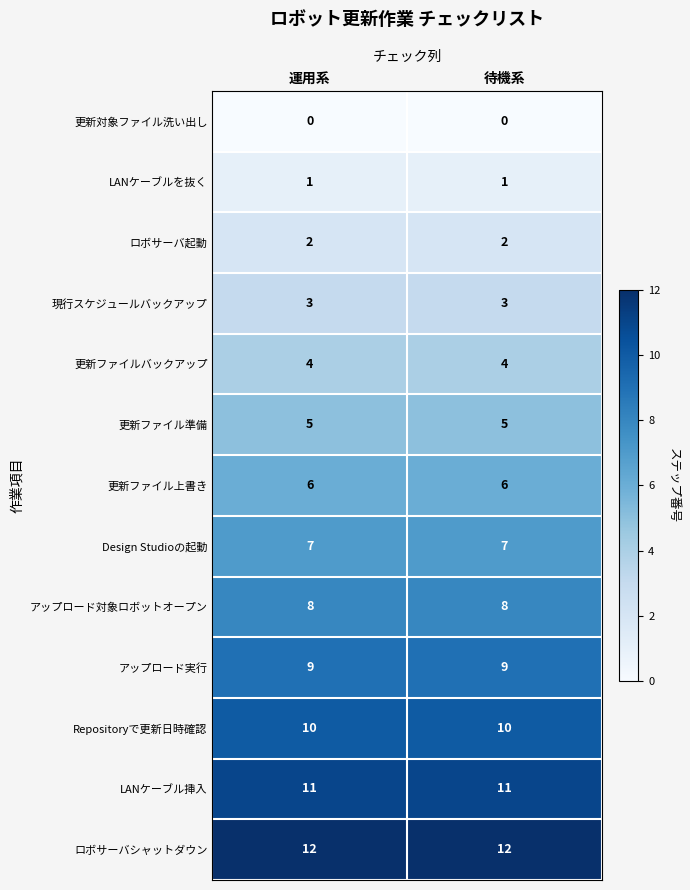

What is the maximum value for Design Studioの起動?

7